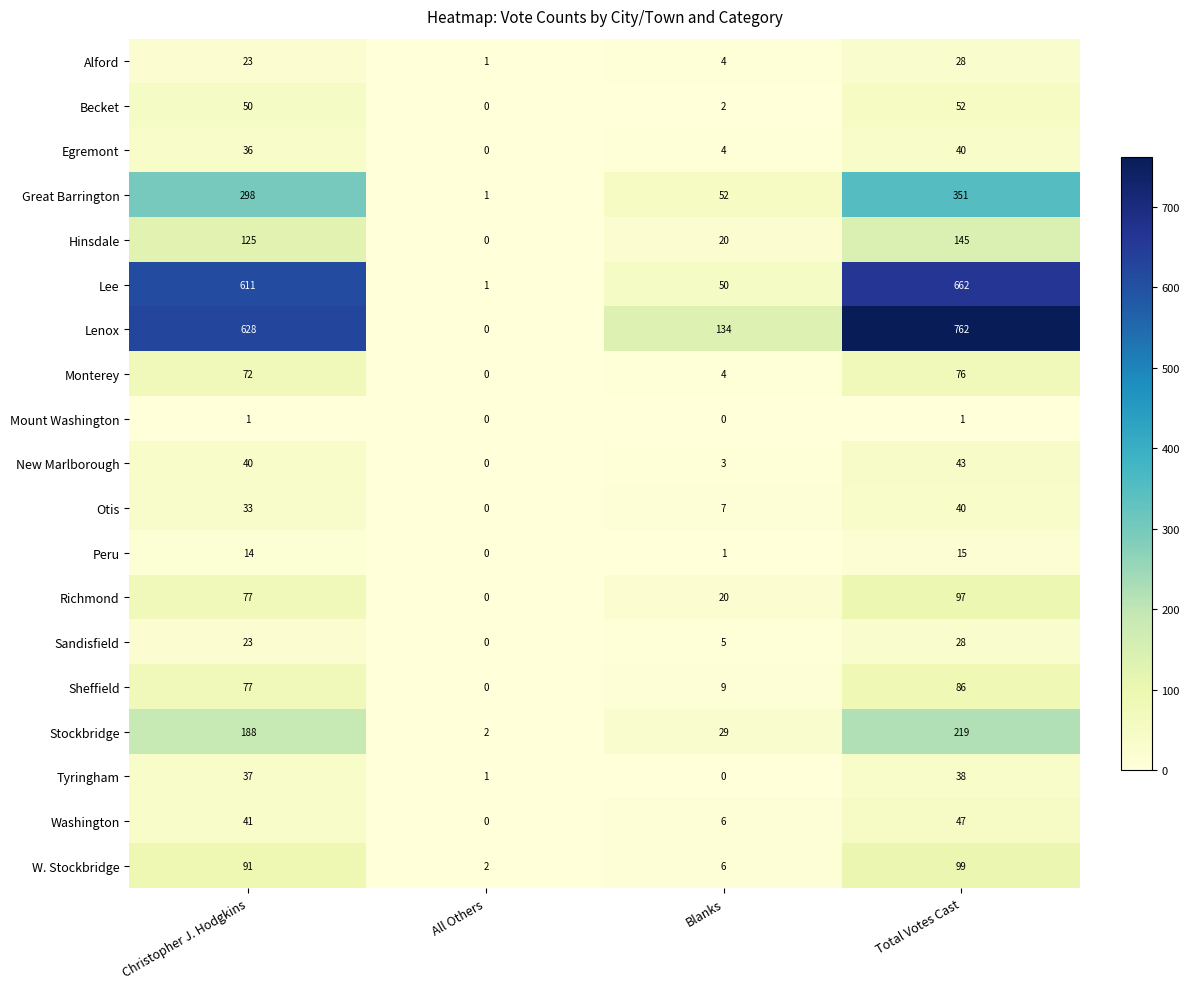

What is the greatest value displayed?

762